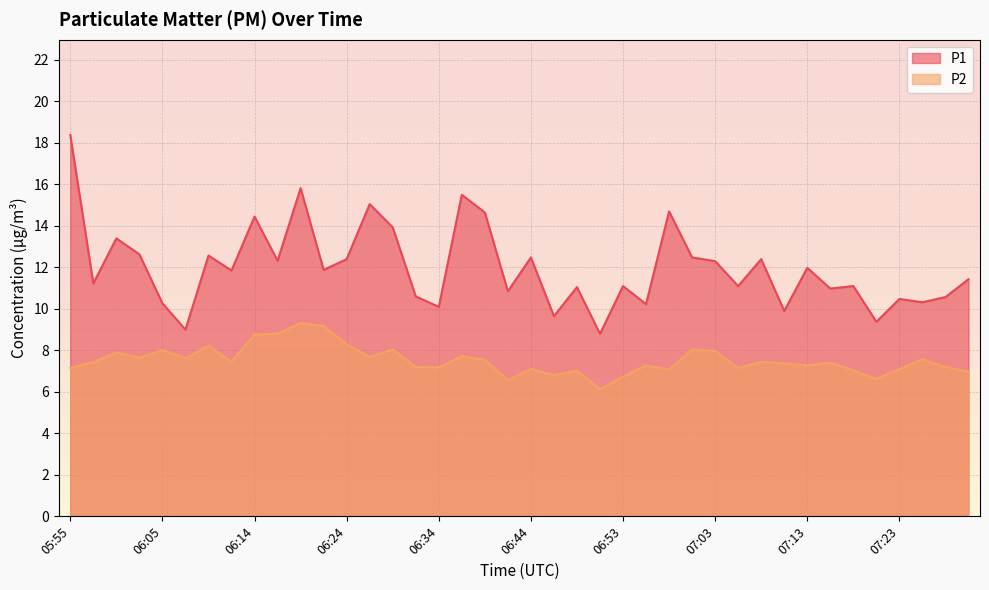

What is the label of the 5th point from the right?

07:20